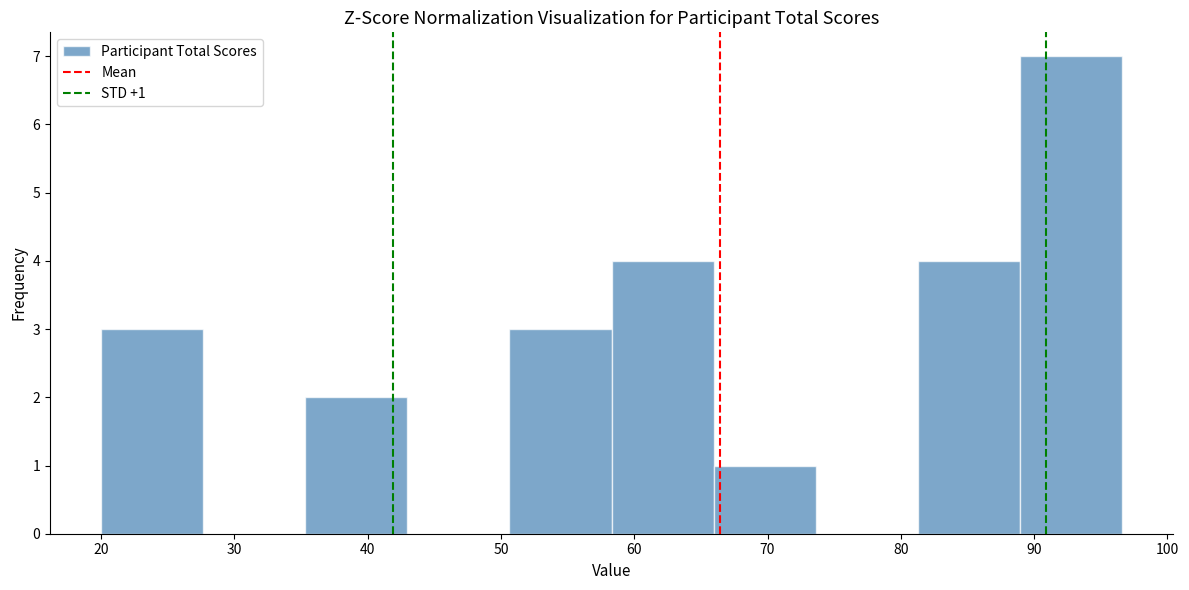

Which range on the x-axis has the tallest bar?

89 to 97